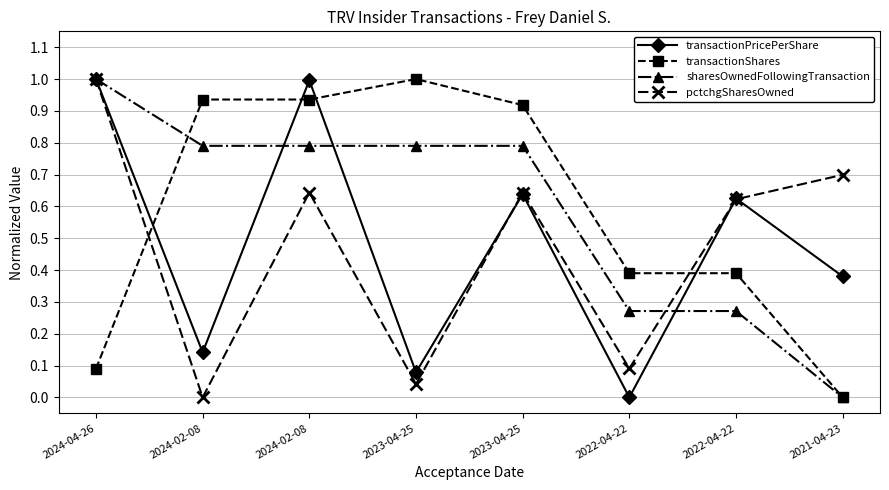

Reading left to right, extract all data points from this chart.

transactionPricePerShare: 1.0	0.1	1.0	0.1	0.6	0.0	0.6	0.4
transactionShares: 0.1	0.9	0.9	1.0	0.9	0.4	0.4	0.0
sharesOwnedFollowingTransaction: 1.0	0.8	0.8	0.8	0.8	0.3	0.3	0.0
pctchgSharesOwned: 1.0	0.0	0.6	0.0	0.6	0.1	0.6	0.7